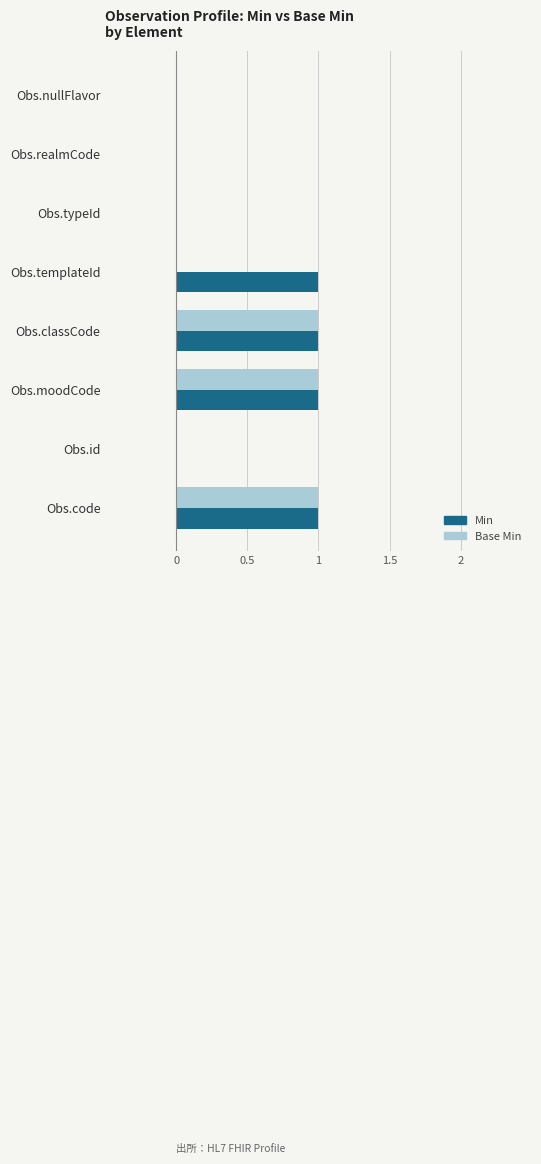

True or false: Base Min has a value of 2 at Obs.code.

False